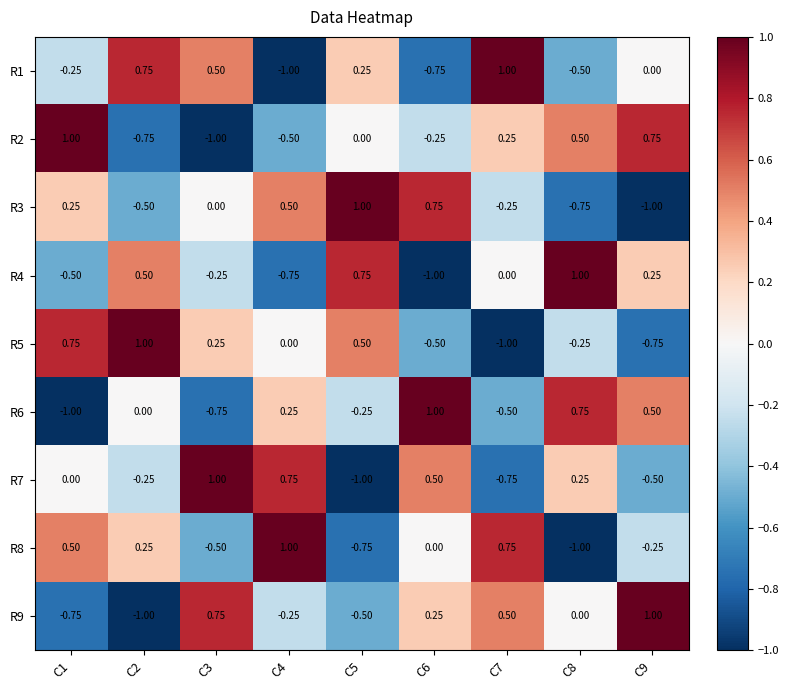

Is the value of R2 at C2 greater than the value of R9 at C5?

No